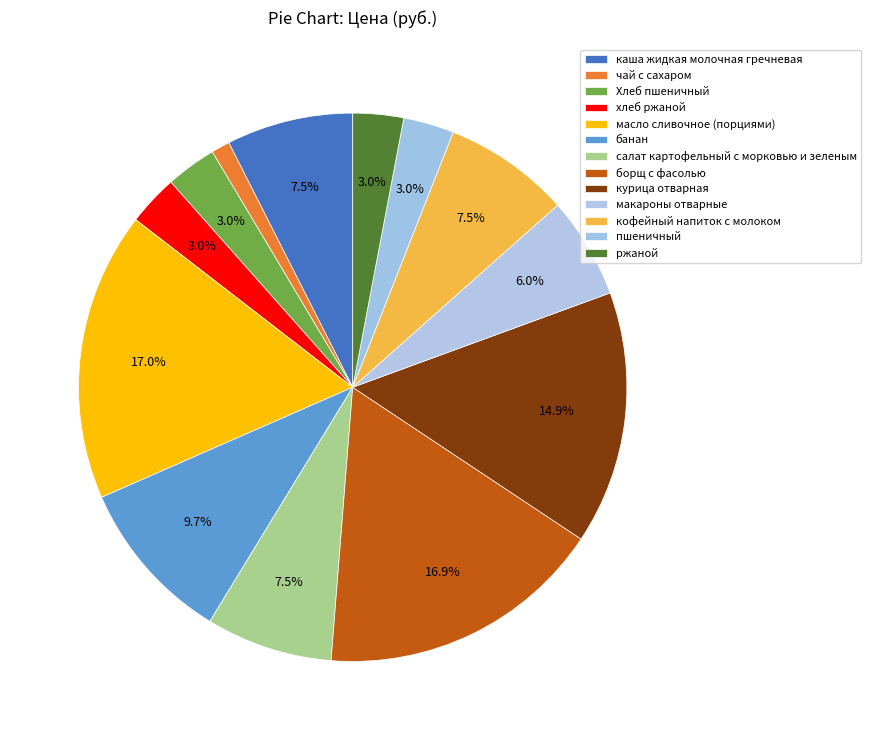

To the nearest percent, what is the difference between the largest and smallest slice percentages?

16%